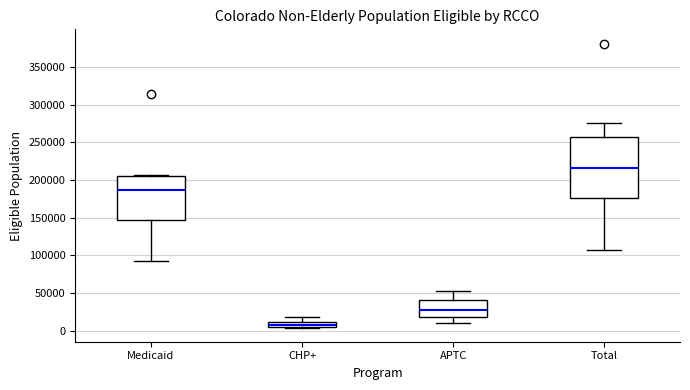

Where does the median line of the box for APTC sit on the y-axis? The values are not printed on the chart, so give them approximately, as read against the axis.

30000